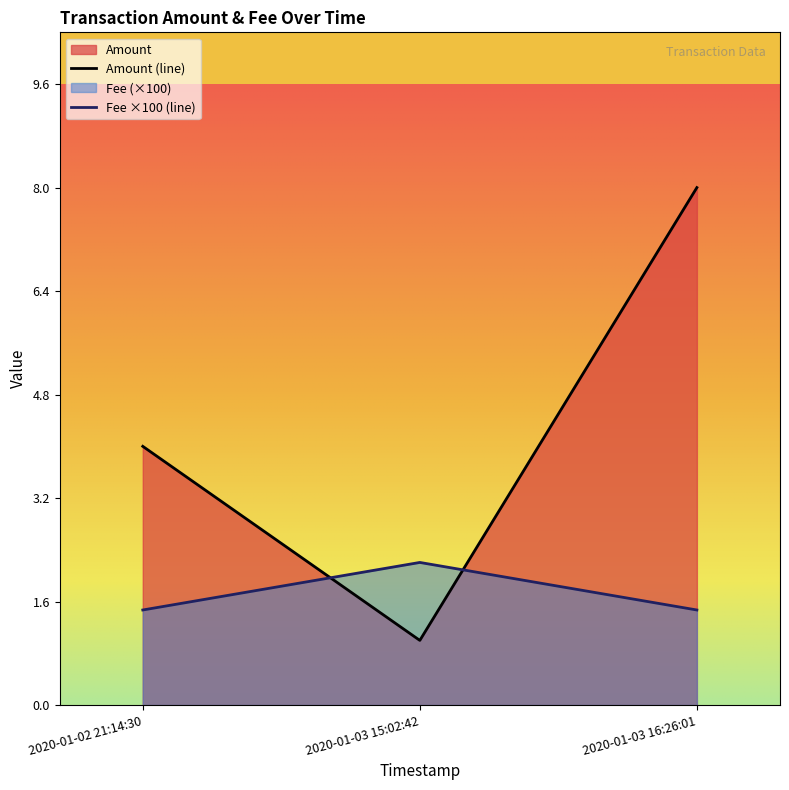

Which has a higher value, 2020-01-03 16:26:01 or 2020-01-02 21:14:30?

2020-01-03 16:26:01